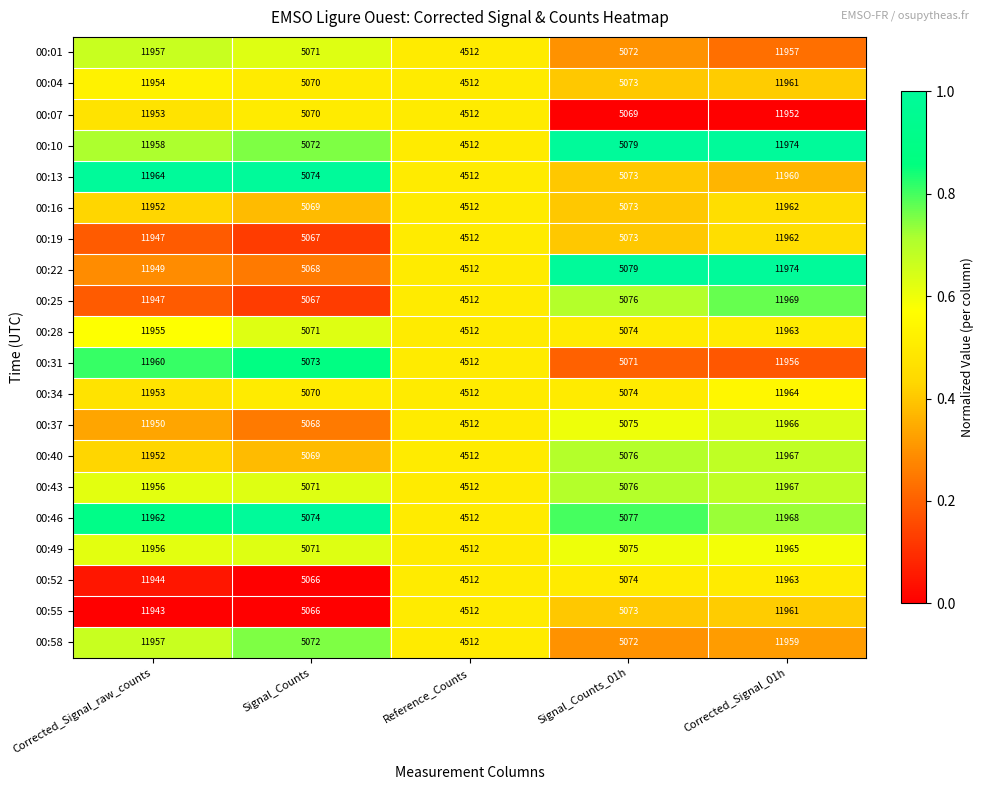

Is it true that 00:25 equals 7899 at Corrected_Signal_01h?

False